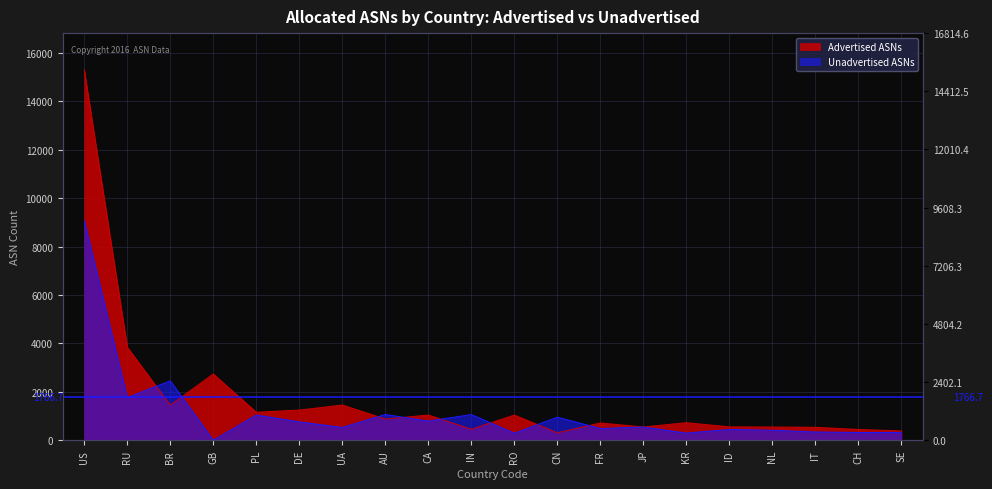

Is the value of Advertised ASNs at ID greater than the value of Unadvertised ASNs at GB?

Yes